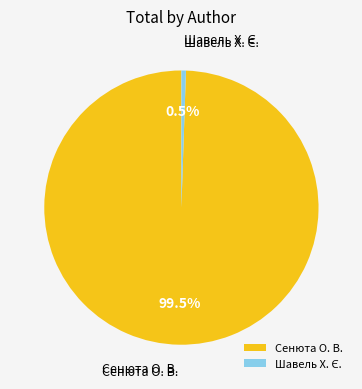

What percentage is NOT represented by Сенюта О. В.?

0.5%